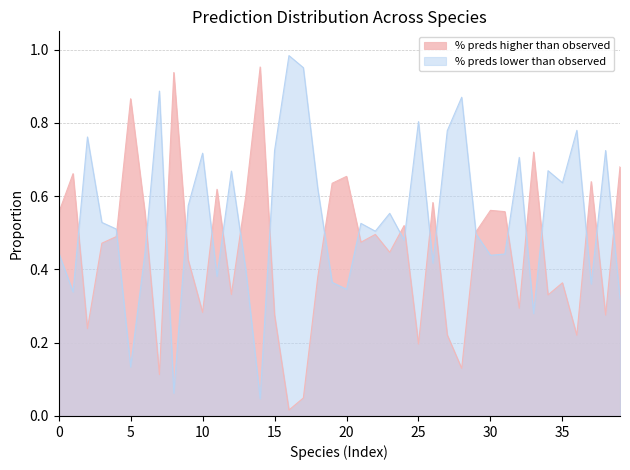

Rank the series by their average value, from lowest to highest.

% preds higher than observed, % preds lower than observed